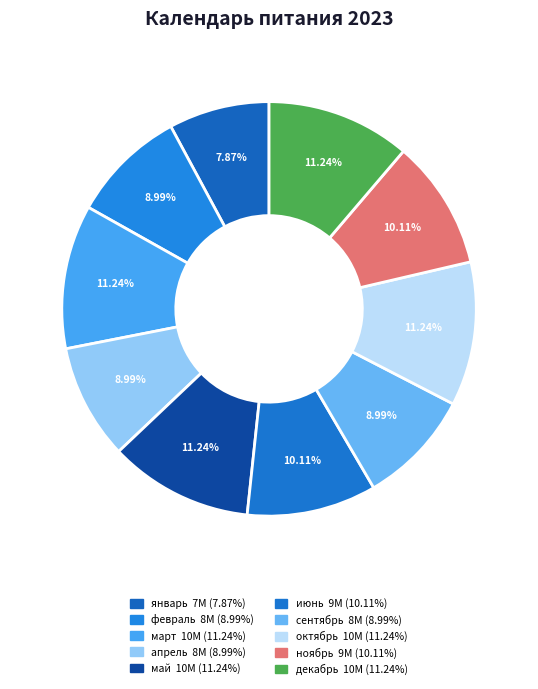

Between февраль and декабрь, which is larger?

декабрь